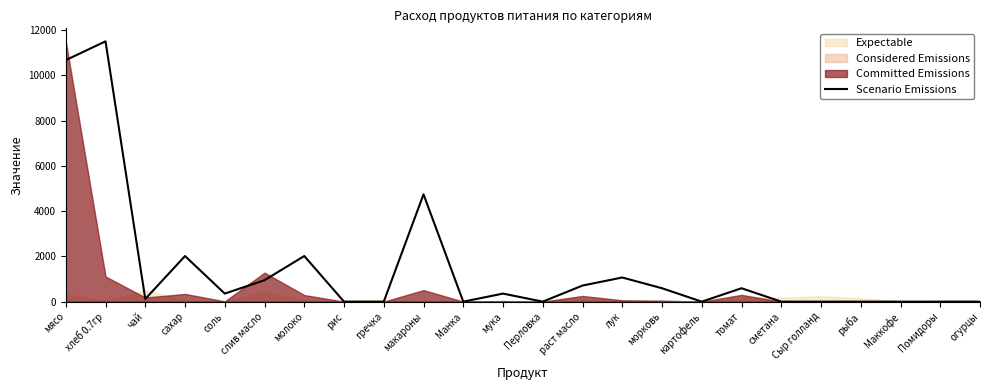

True or false: the data has more than 2 interior local peaks.

True